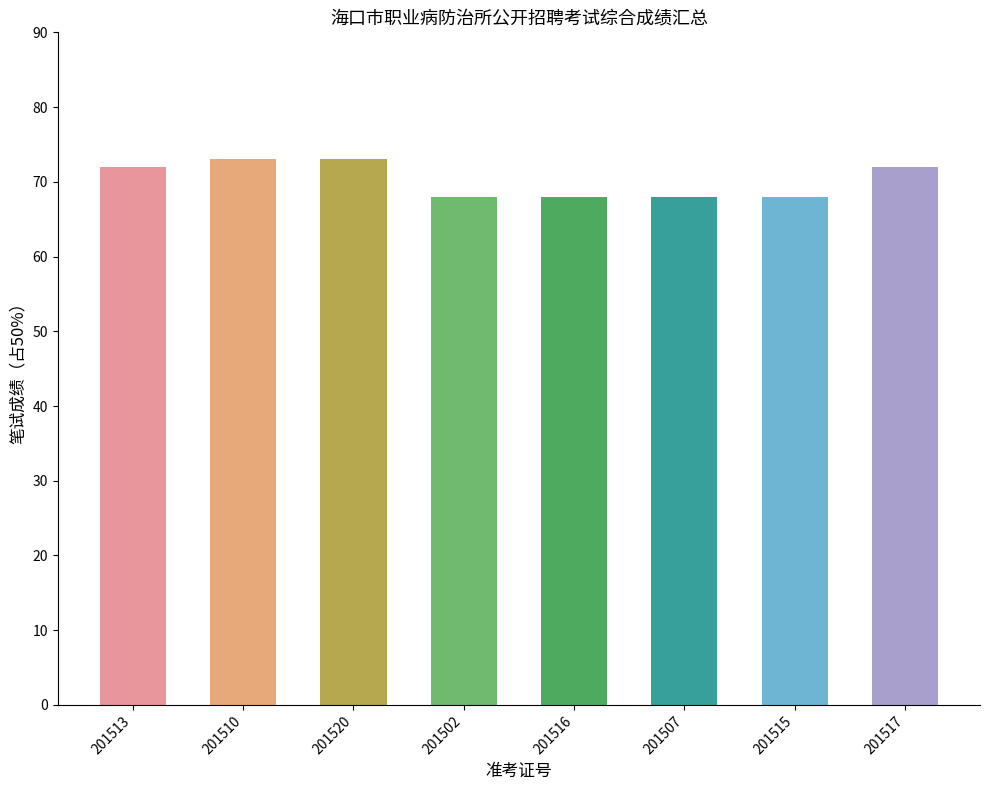

What is the label of the 4th bar from the right?

201516